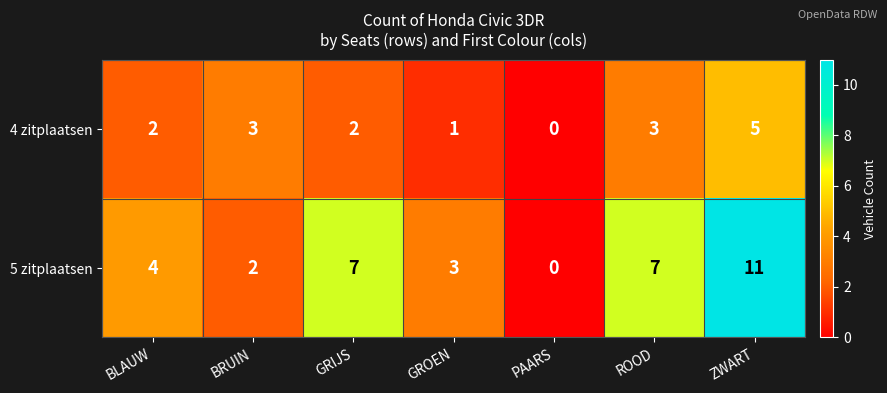

Read the 4 zitplaatsen value at ZWART.

5